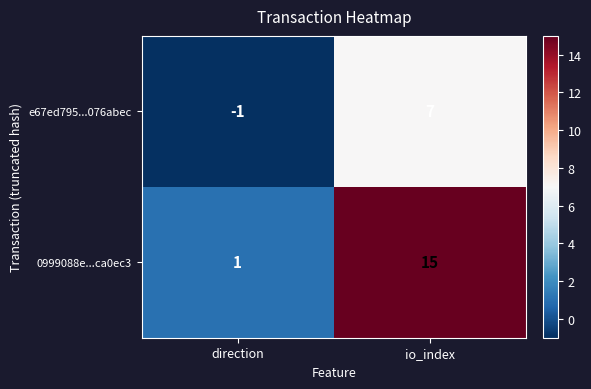

List the series in order of their overall mean, highest first.

0999088e...ca0ec3, e67ed795...076abec